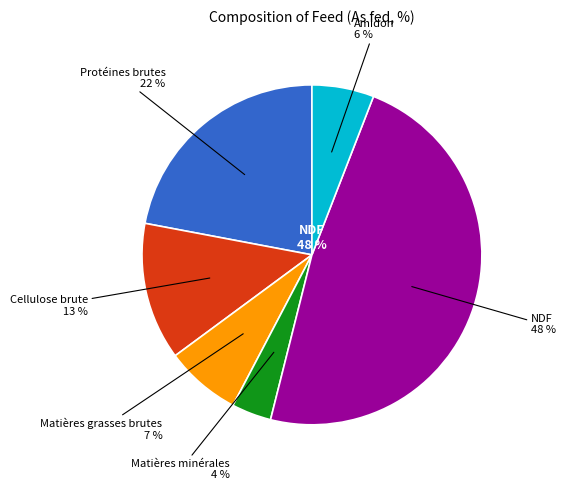

Which slice is the largest?

NDF